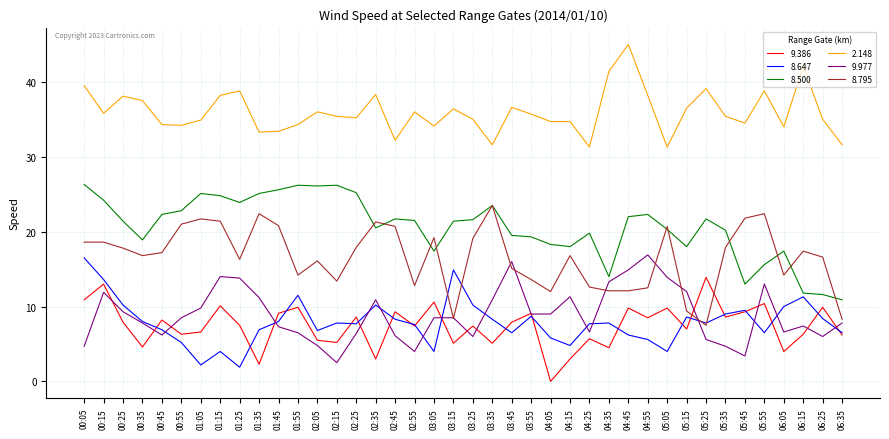

True or false: 8.500 has more than 0 interior local peaks.

True